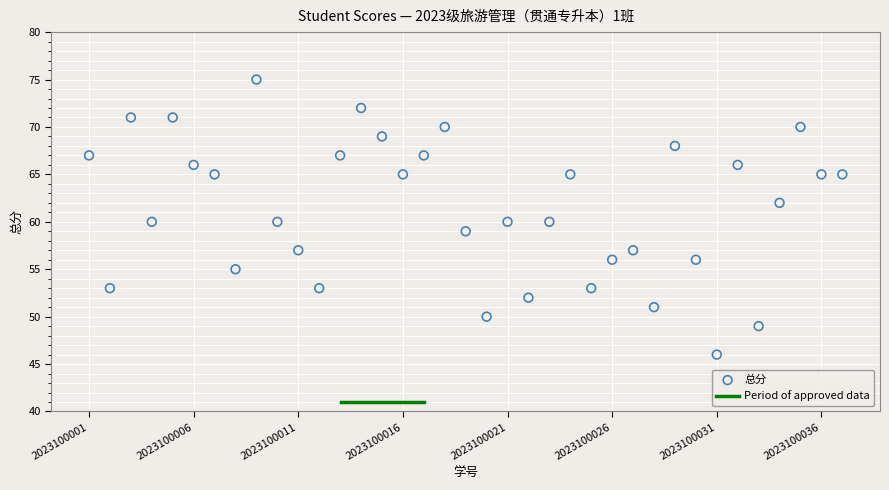

What is the range of X values (max minus min)?

36